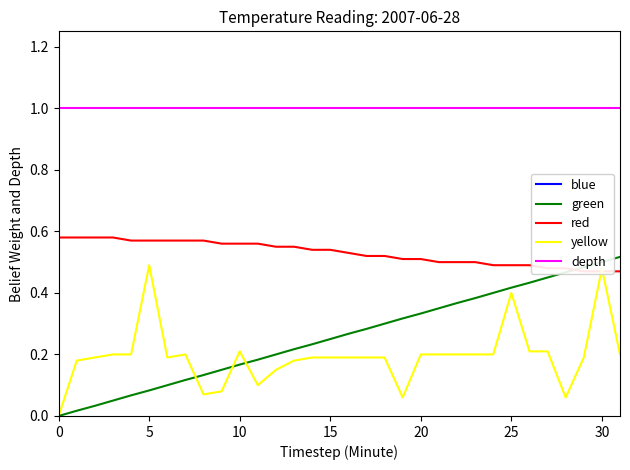

Count the number of categories in the chart.

32